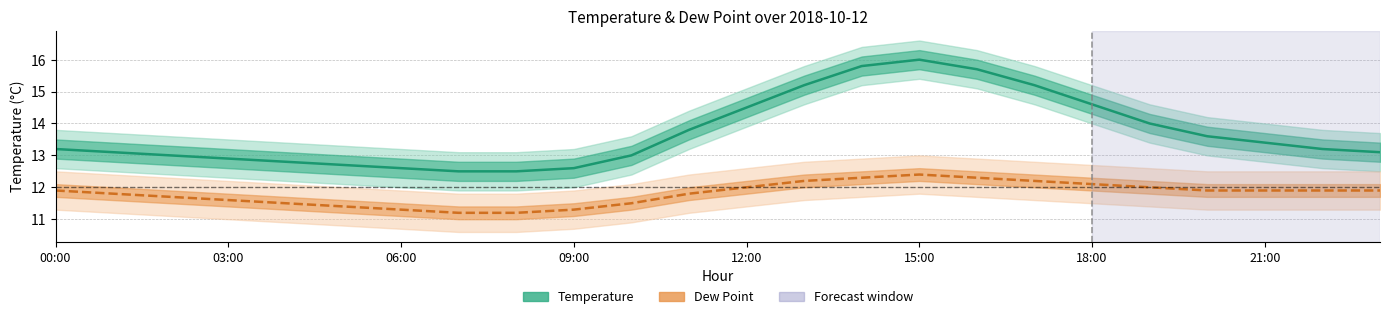

Between 06:00 and 09:00, which series saw the biggest shift?

temp